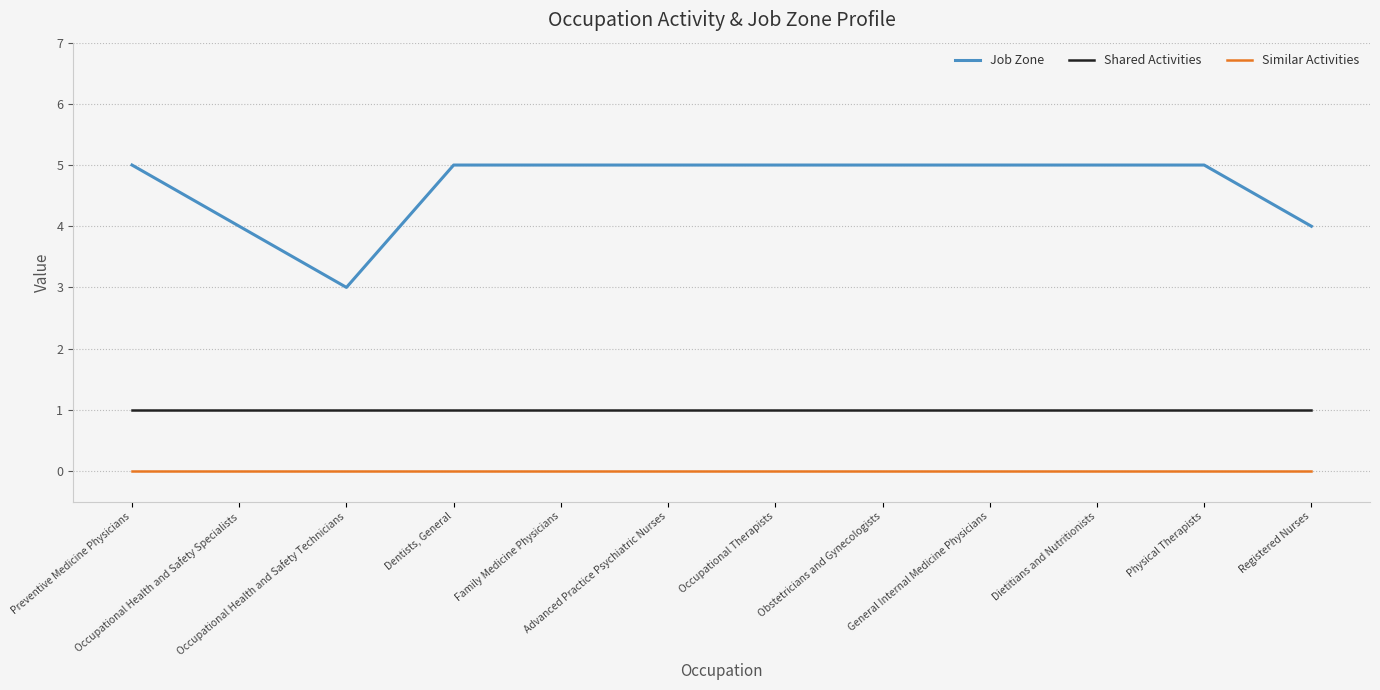

The value of Job Zone at Occupational Health and Safety Specialists is 4. True or false?

True